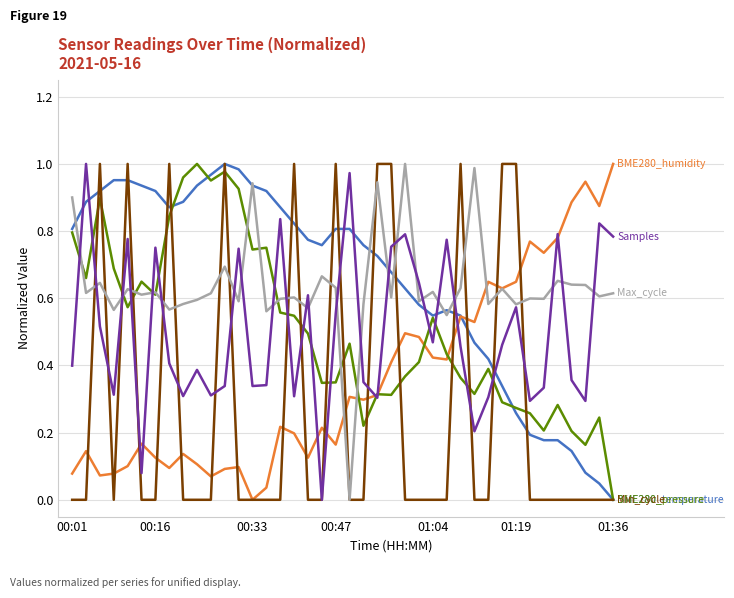

How many distinct data groups are displayed?

6